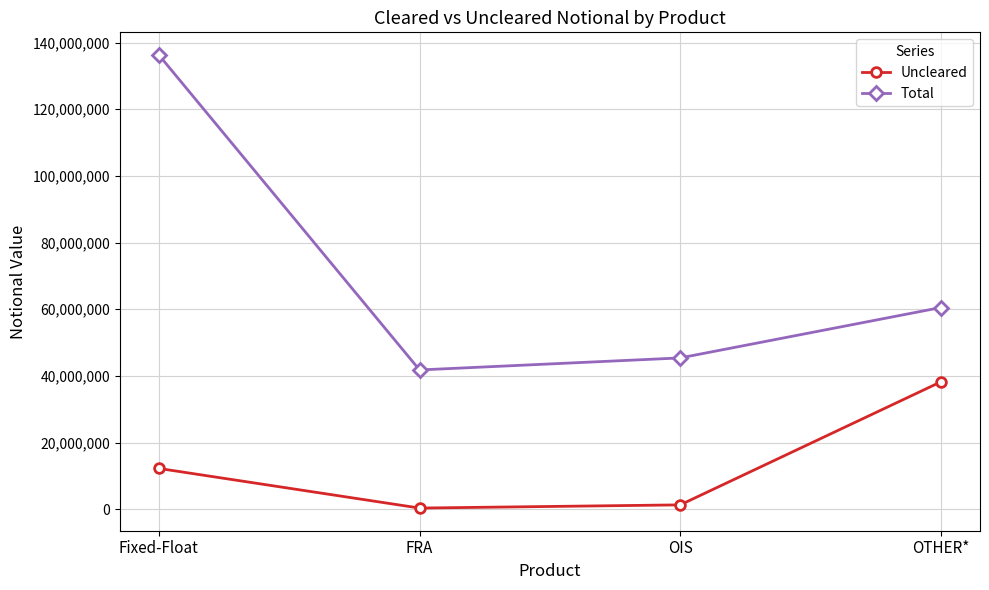

At which label does Total reach its minimum?

FRA